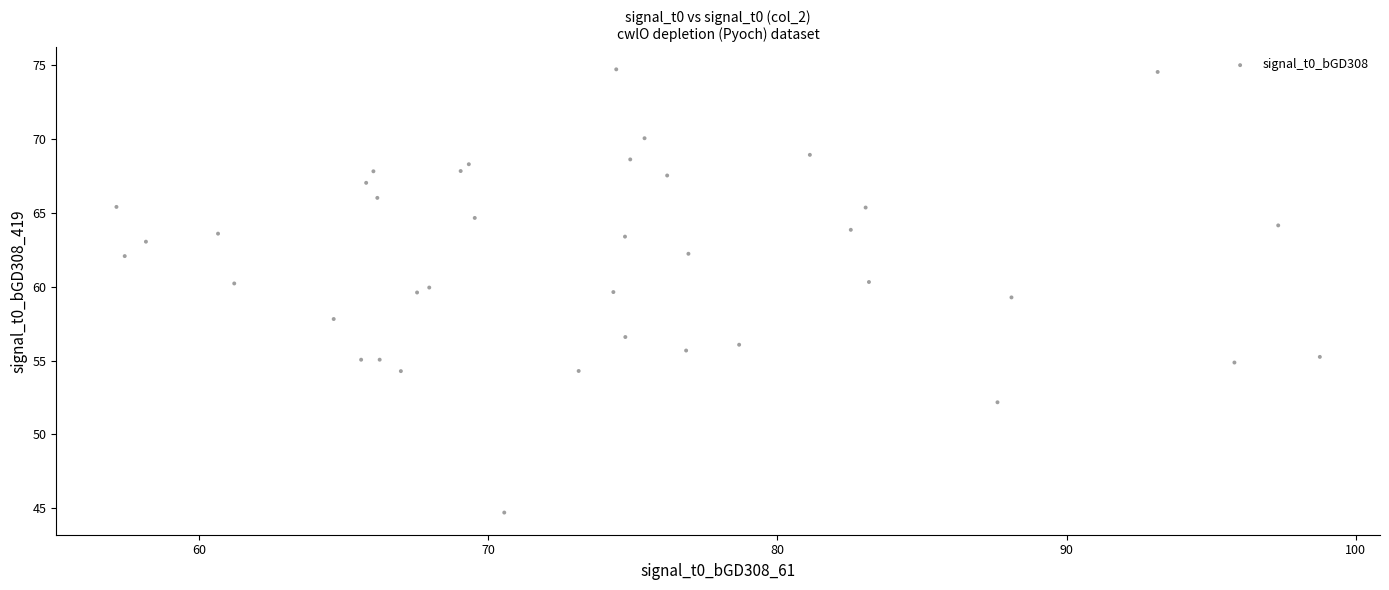

What is the range of Y values (max minus min)?

30.0